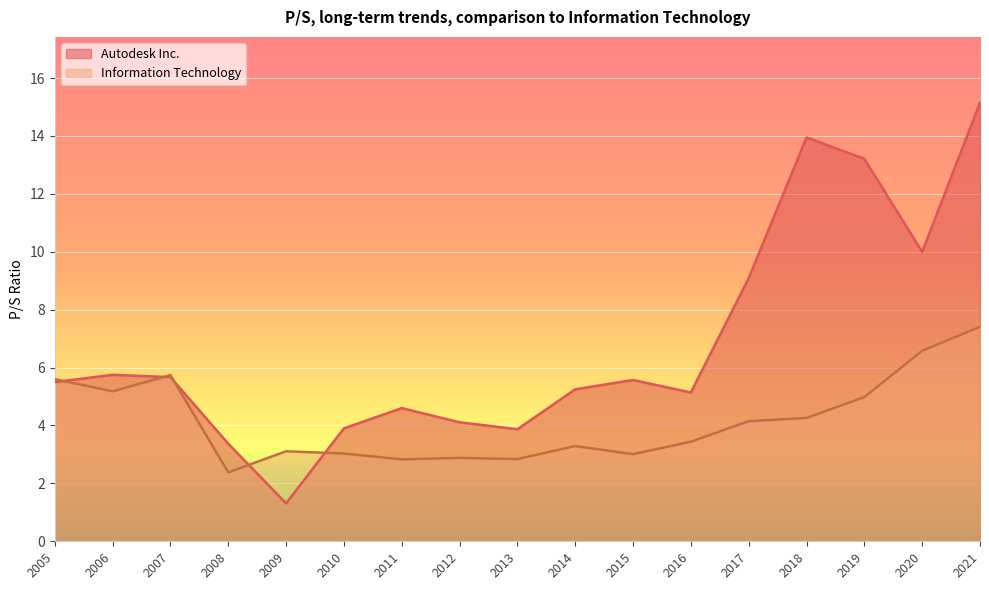

Is it true that Information Technology equals 2.8 at 2011?

True